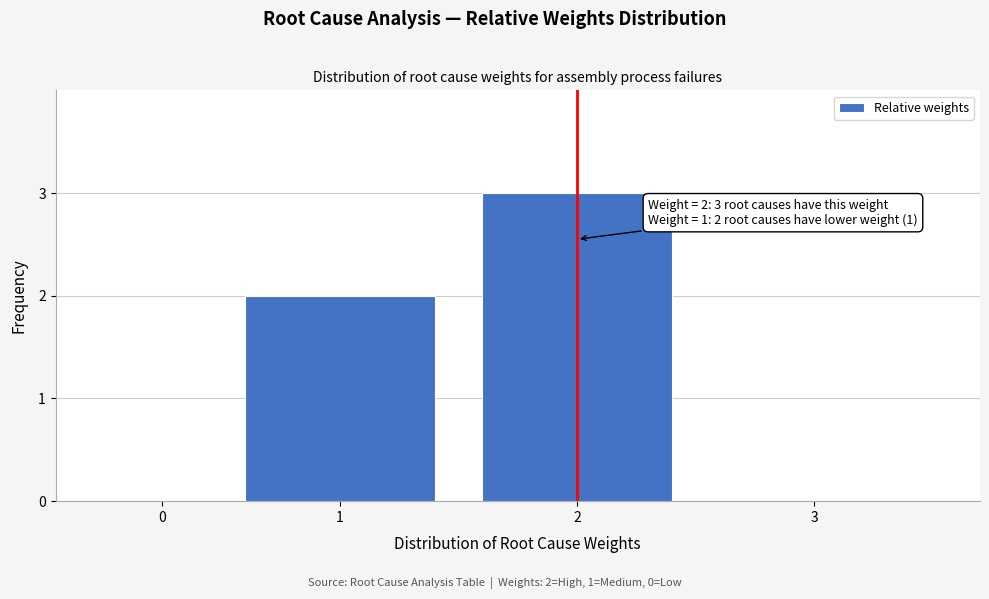

Reading left to right, list all the values displayed in this chart.

0=0	1=2	2=3	3=0